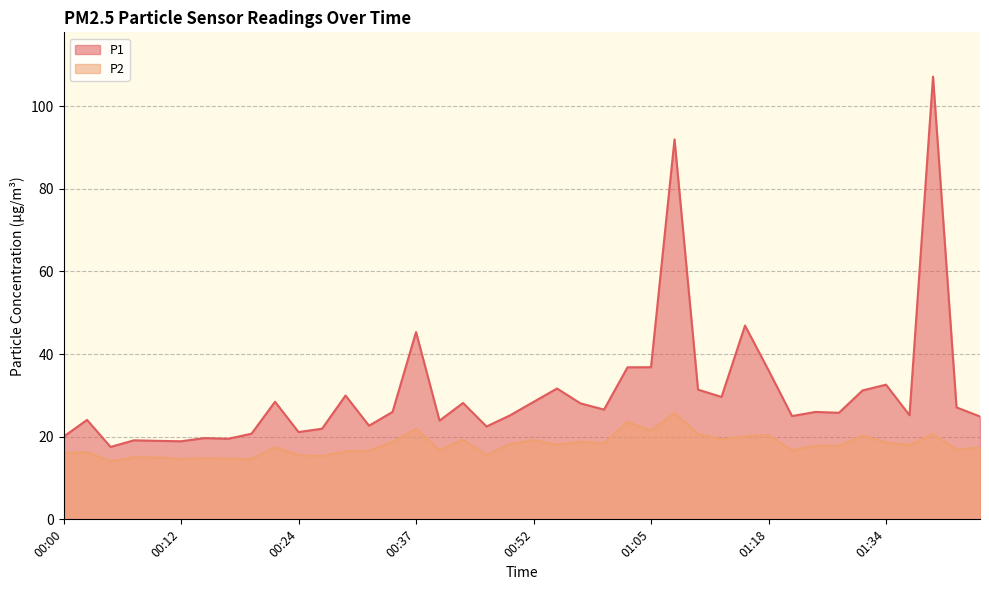

Rank the categories by P1 value from highest to lowest.

01:39, 01:07, 01:15, 00:37, 01:05, 01:02, 01:18, 01:34, 00:55, 01:10, 01:32, 00:29, 01:13, 00:22, 00:52, 00:42, 00:57, 01:42, 01:00, 00:34, 01:23, 01:26, 01:37, 00:50, 01:21, 01:44, 00:02, 00:39, 00:32, 00:47, 00:27, 00:24, 00:19, 00:00, 00:14, 00:17, 00:07, 00:09, 00:12, 00:05